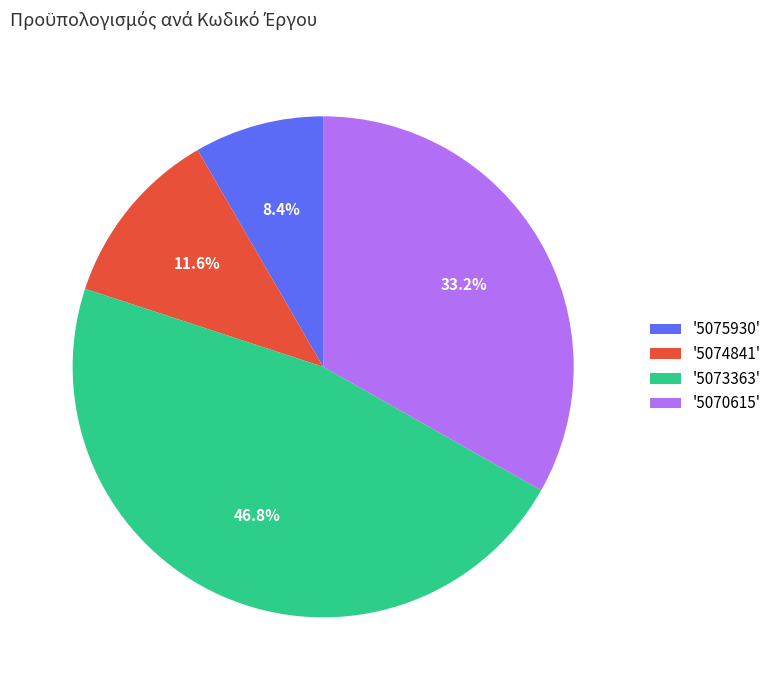

Rank the categories by value from lowest to highest.

'5075930', '5074841', '5070615', '5073363'